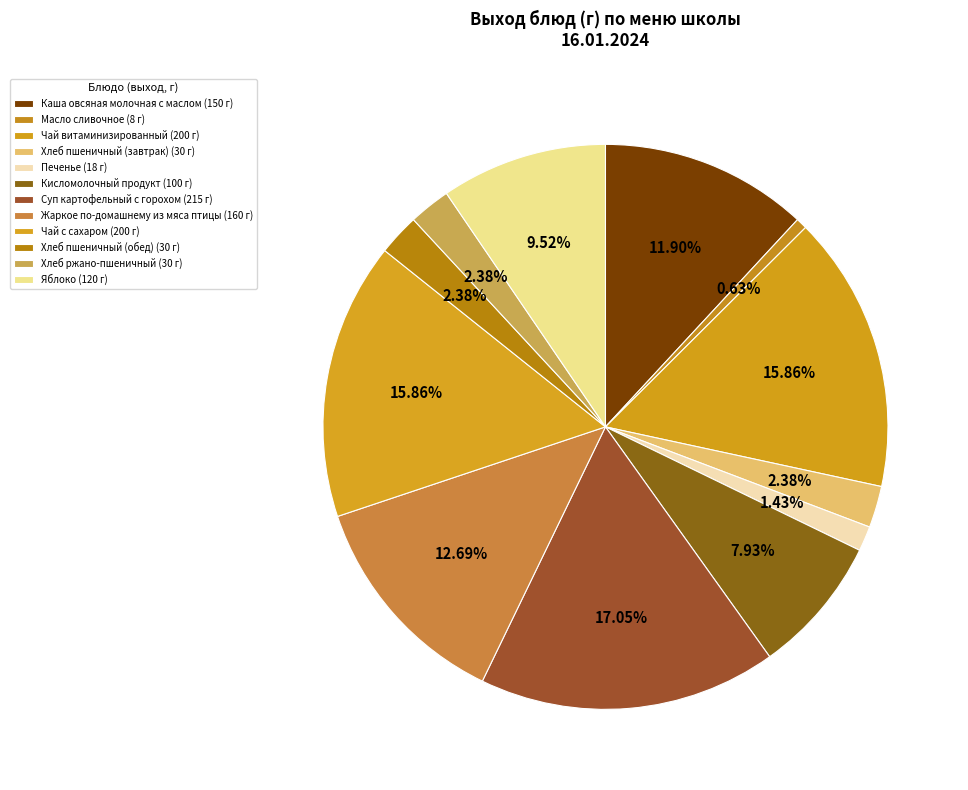

The Чай витаминизированный slice represents 16% of the pie. True or false?

True